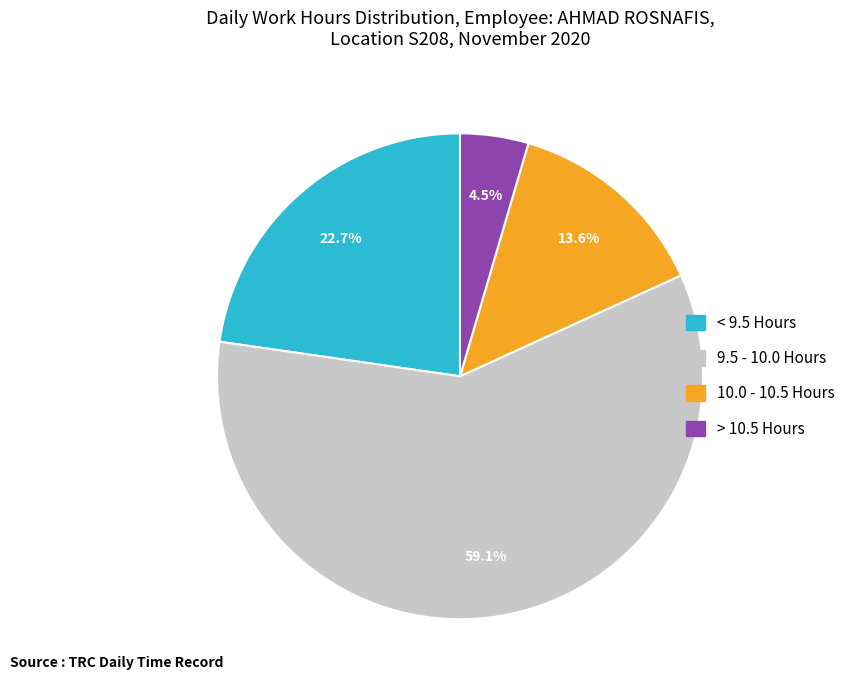

Which has a higher value, > 10.5 Hours or 10.0 - 10.5 Hours?

10.0 - 10.5 Hours